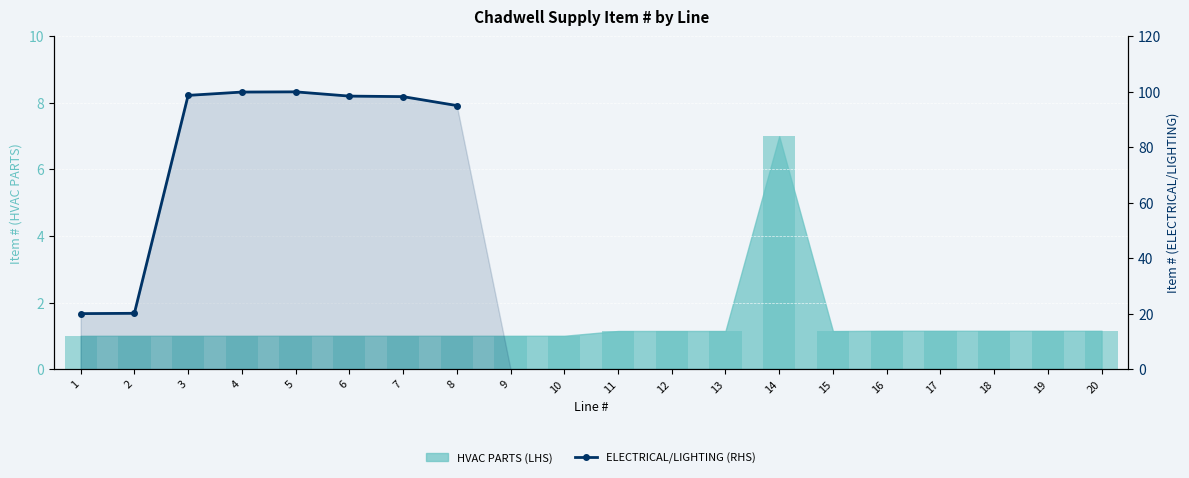

At which label is the value closest to 60?

8